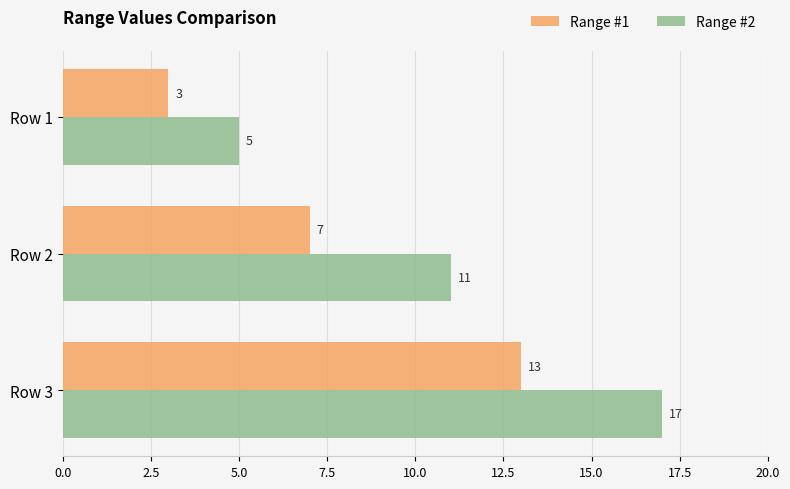

Which series has the widest spread of values?

Range #2